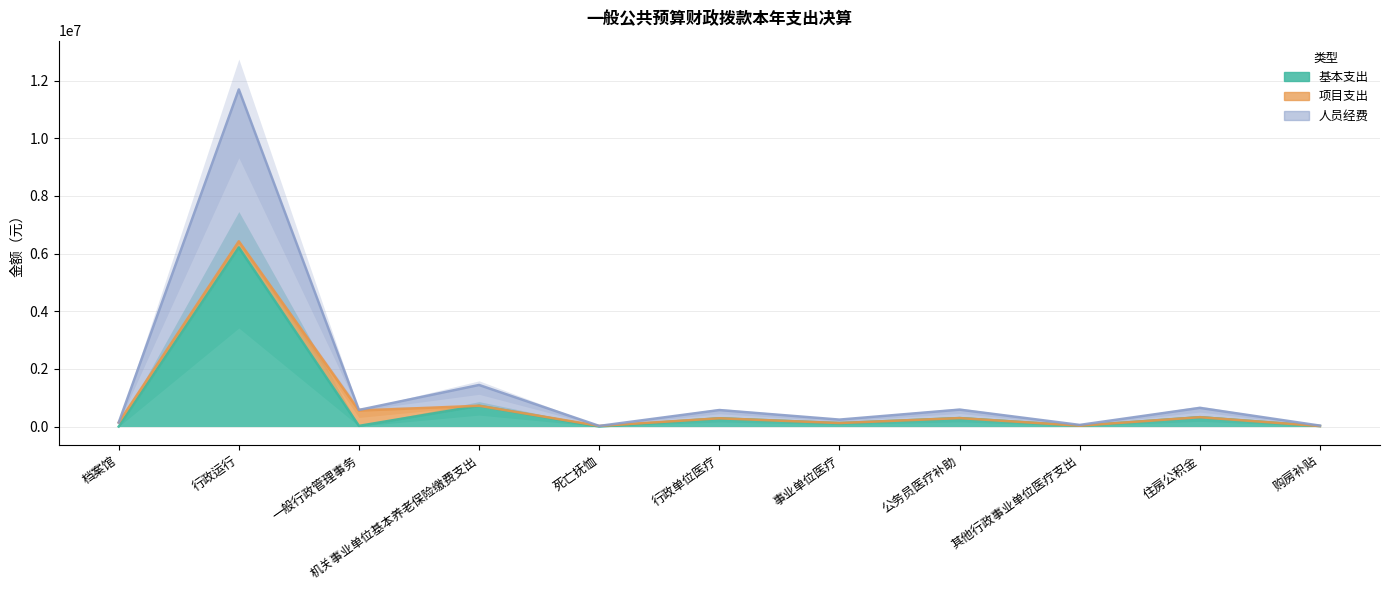

True or false: 人员经费 and 基本支出 intersect in this chart.

False